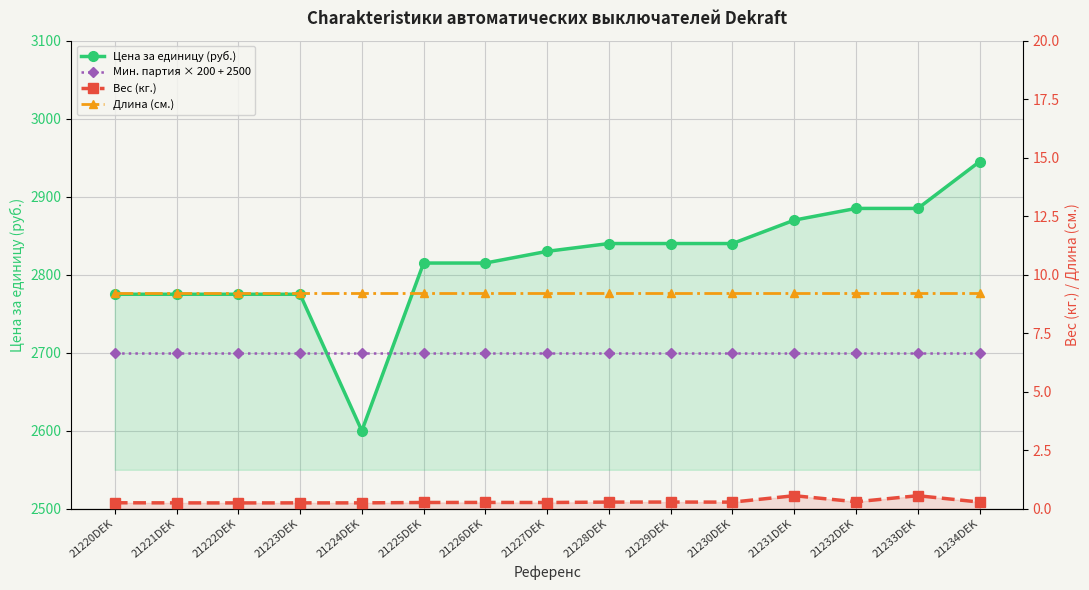

True or false: Длина (см.) and Цена за единицу (руб.) intersect in this chart.

False